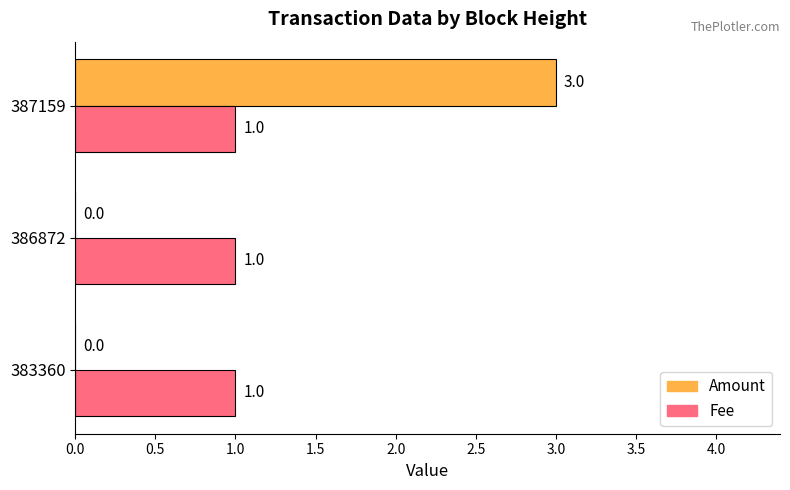

Is it true that Fee equals 1 at 383360?

True